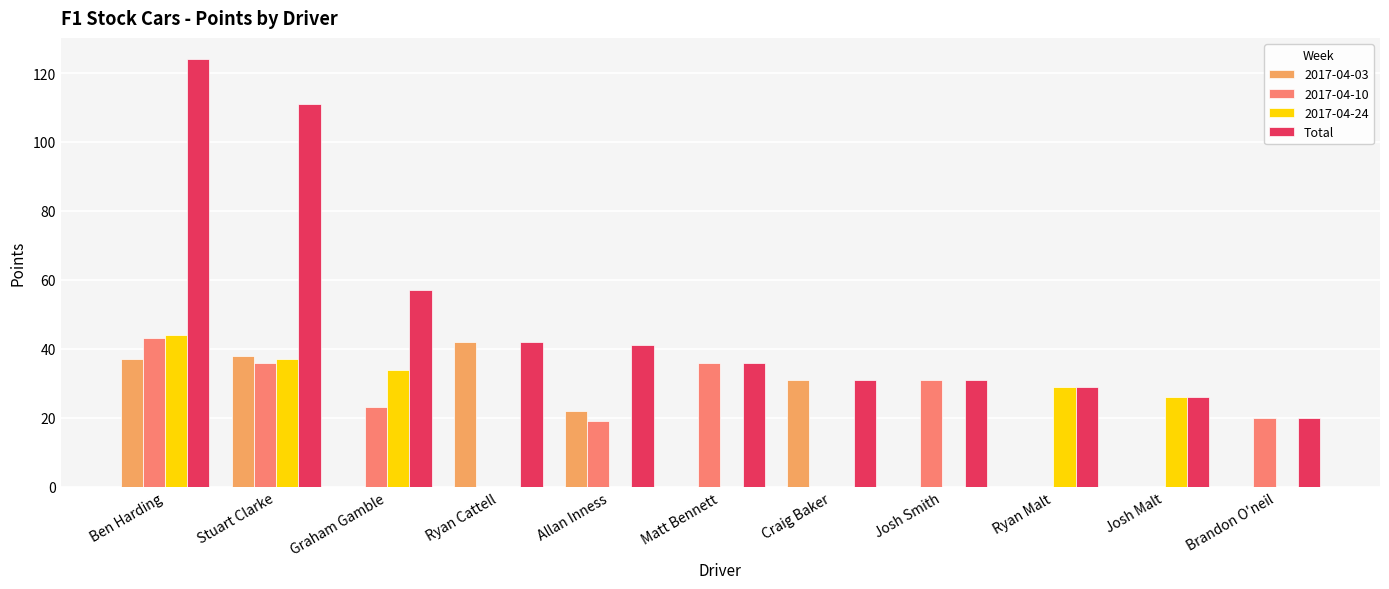

The 2017-04-03 series shows -20 at Matt Bennett. True or false?

False